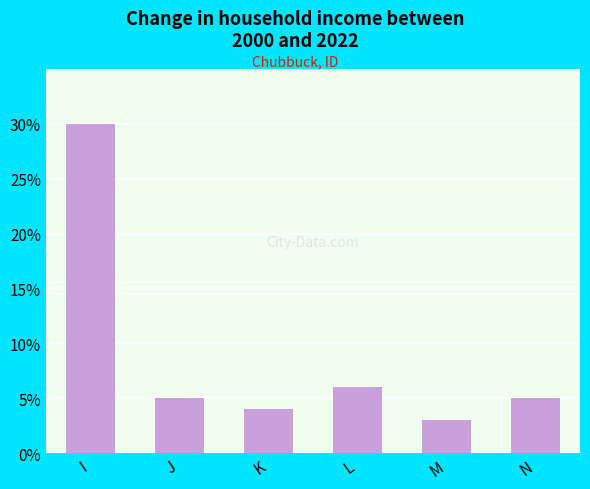

At which category does the chart reach its peak across all series?

I